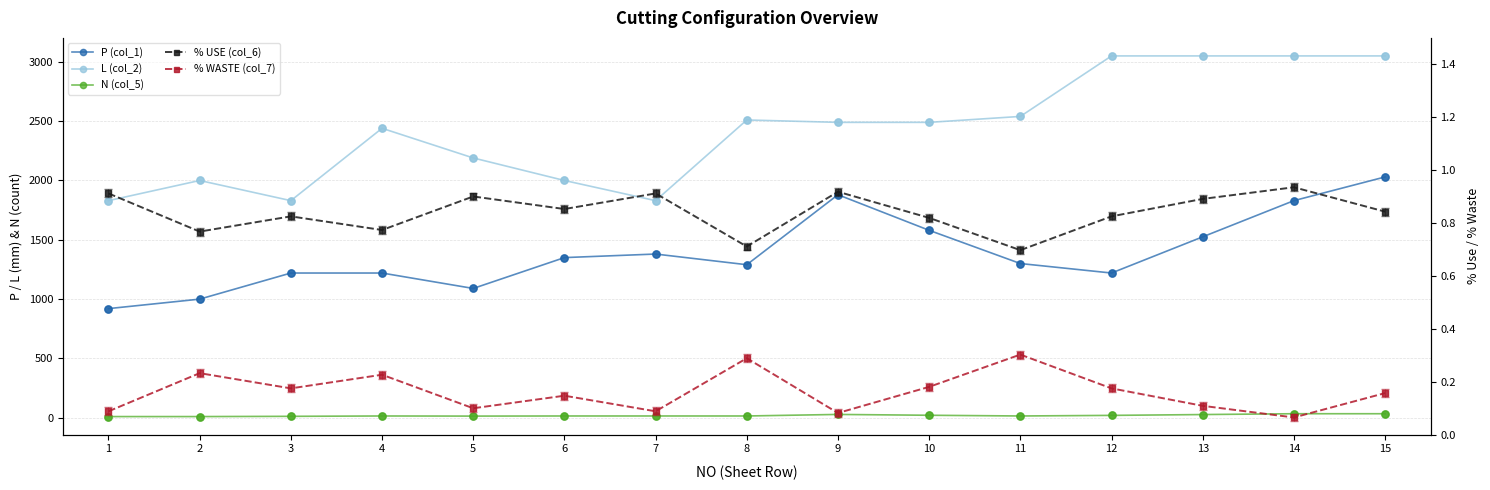

At how many categories does at least one series exceed 2336?

9